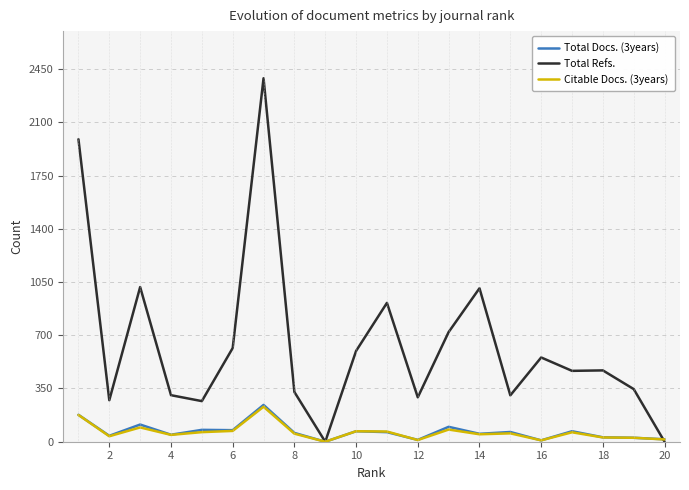

Which series has the widest spread of values?

Total Refs.